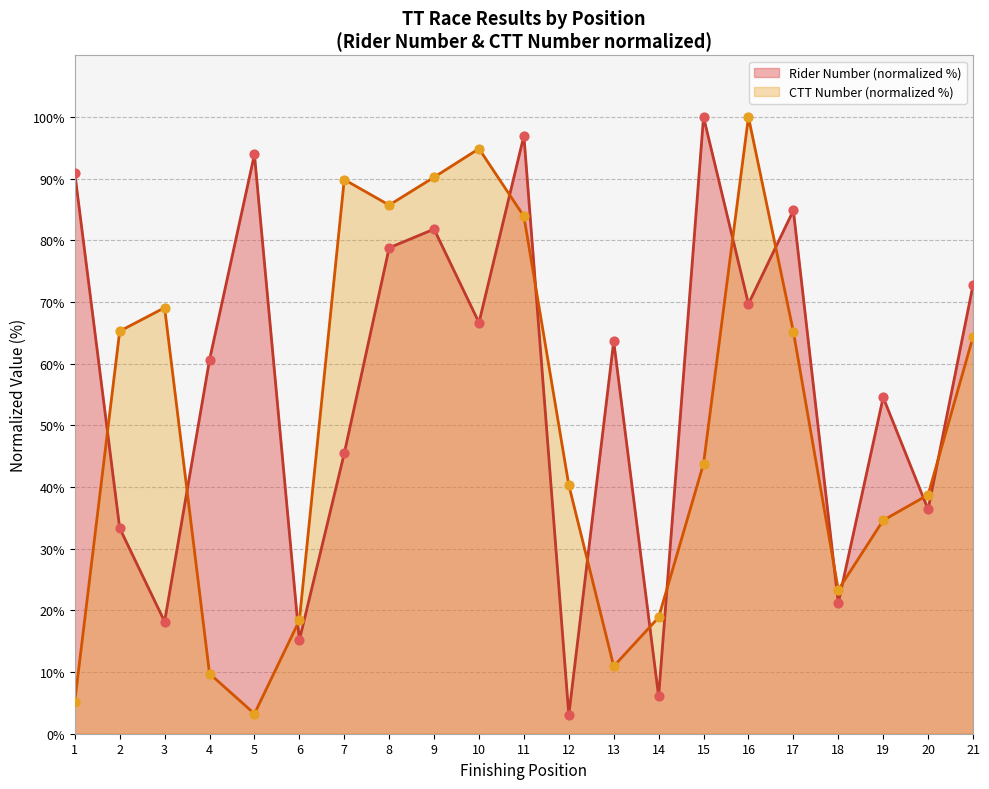

Which series contains the lowest Y value?

Rider Number